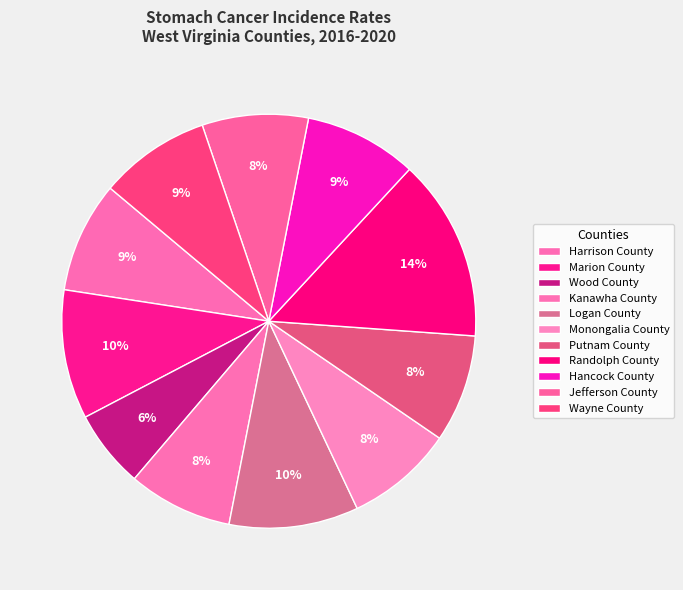

How many slices are in this pie chart?

11